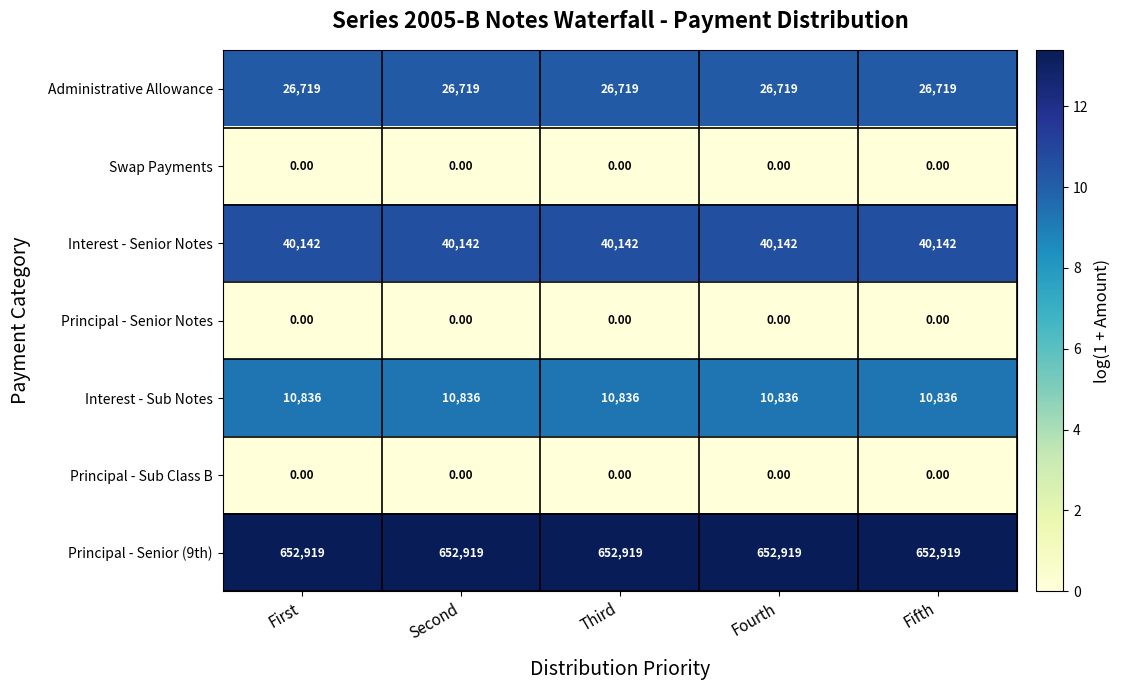

What is the spread (max minus min) of values at Fifth?

652919